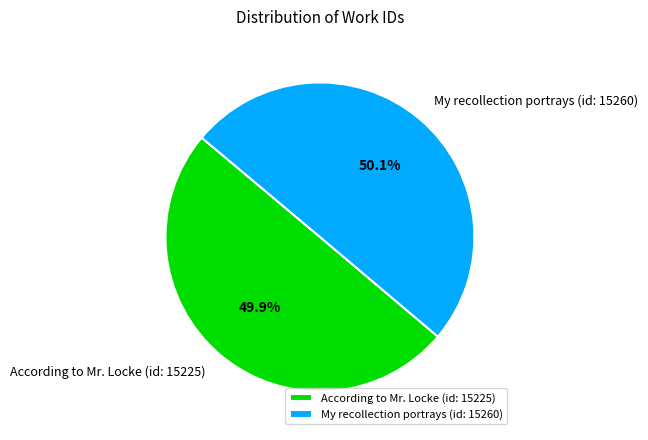

Does any single category account for the majority?

Yes